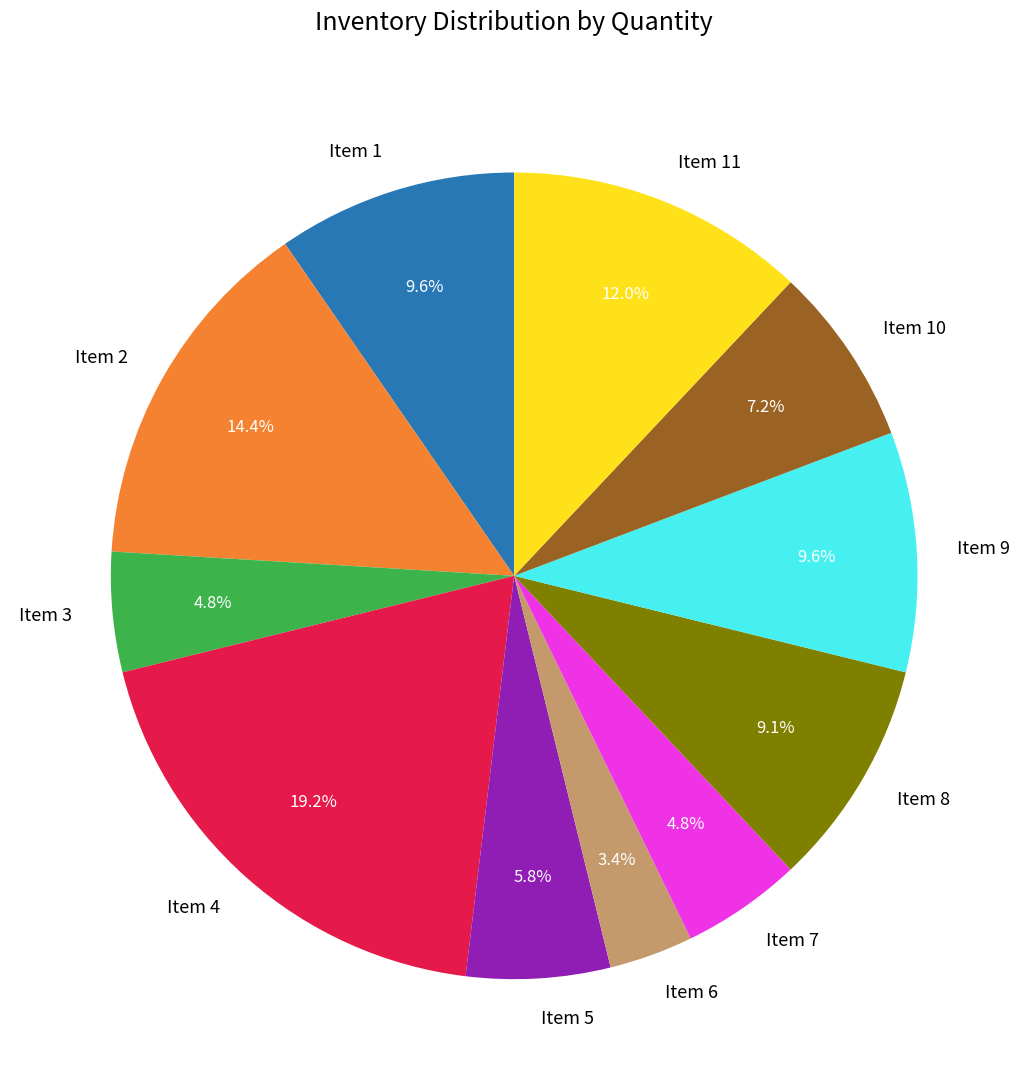

How many segments does this pie chart have?

11